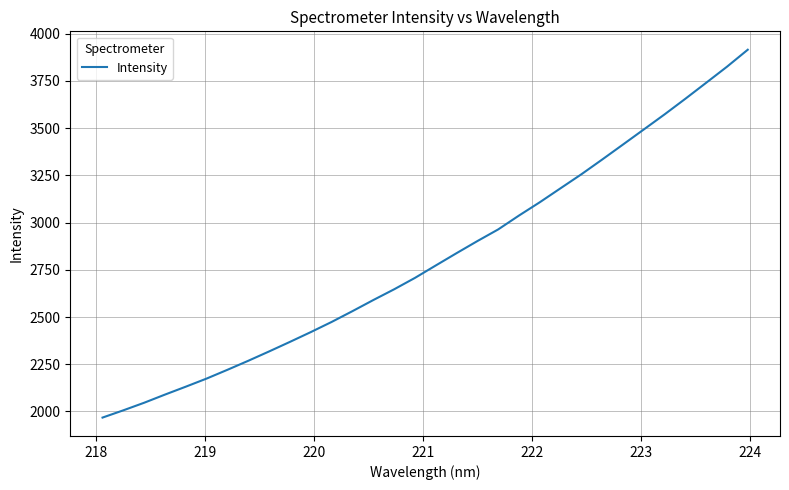

What is the smallest value displayed?

1967.8